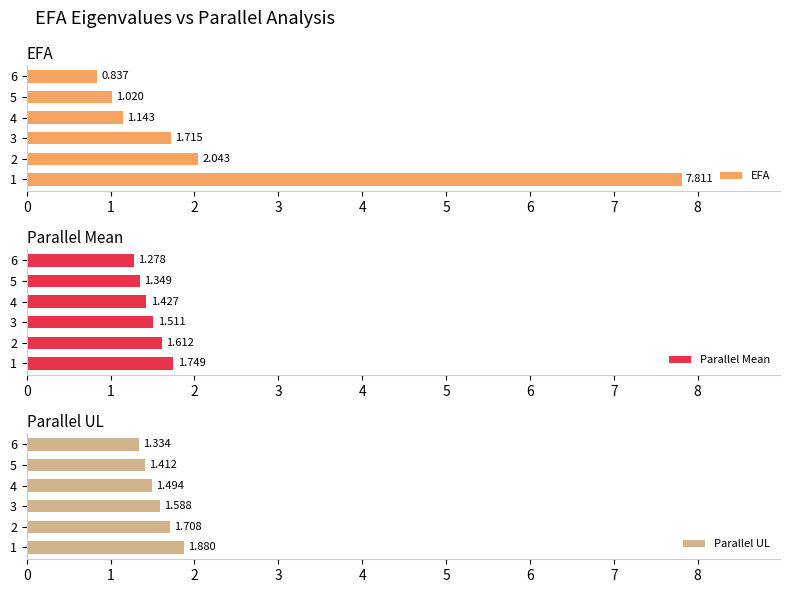

What is the sum of all EFA values?

14.6